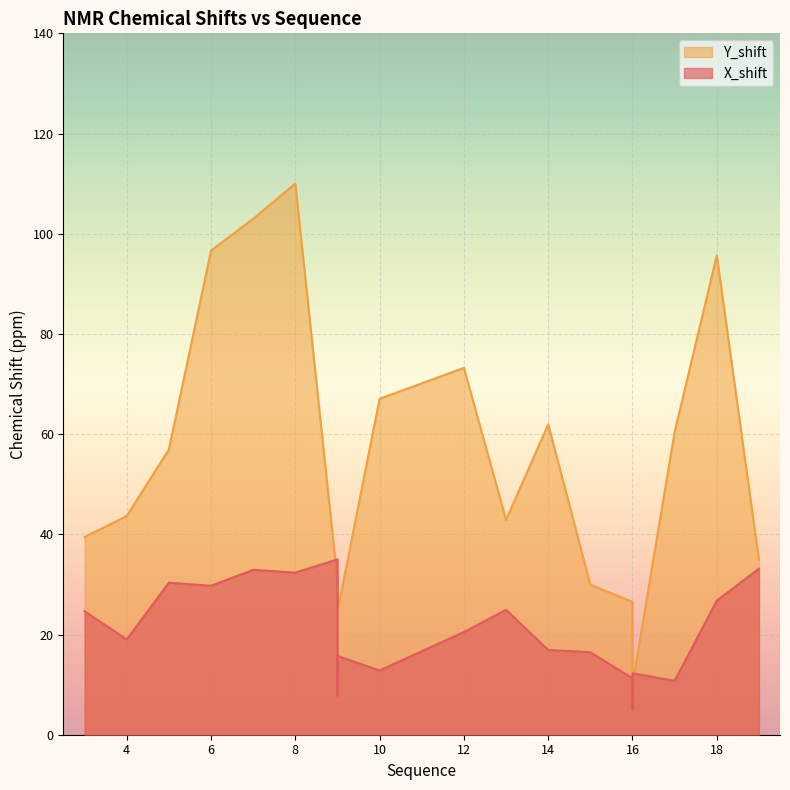

What is the total value across all series at 8?

142.4